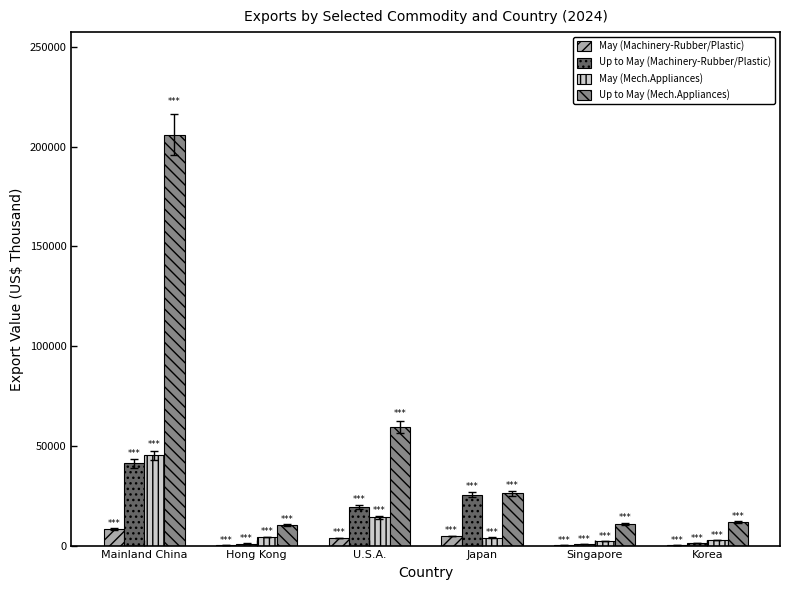

What is the sum of the Up to May (Mech.Appliances) values at Japan and Mainland China?

232134